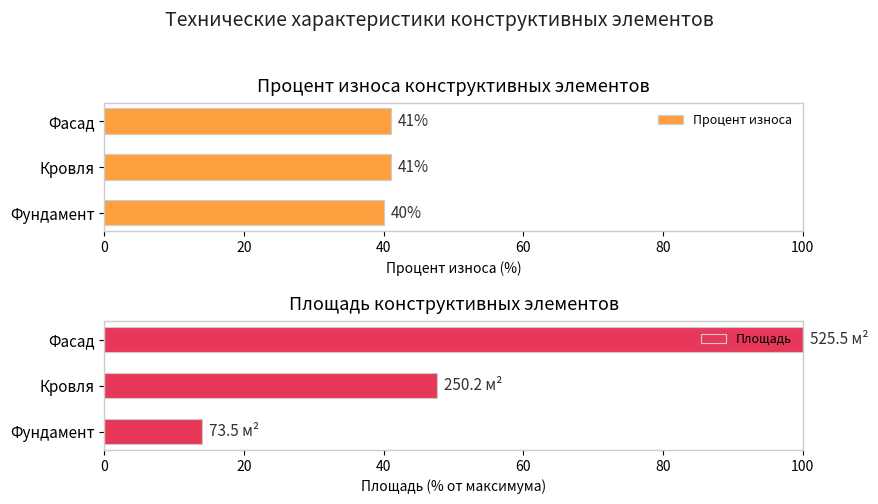

List the series in order of their peak value, lowest first.

Процент износа, Площадь